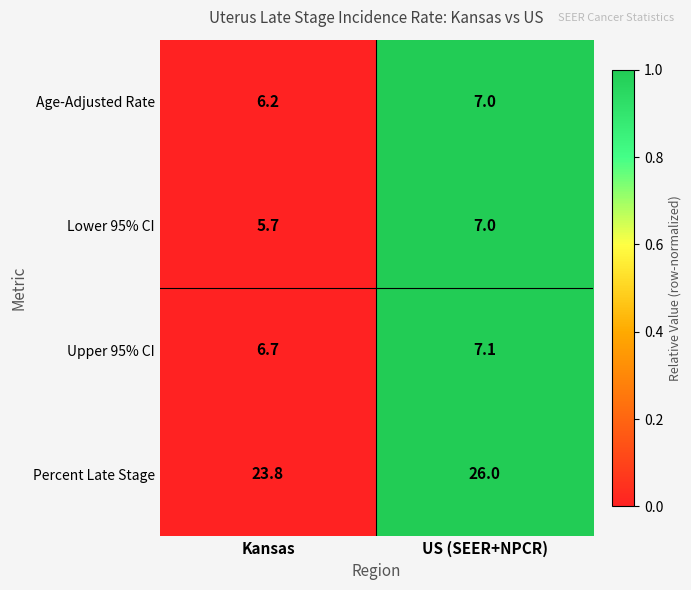

True or false: Upper 95% CI has a value of 11.6 at US (SEER+NPCR).

False